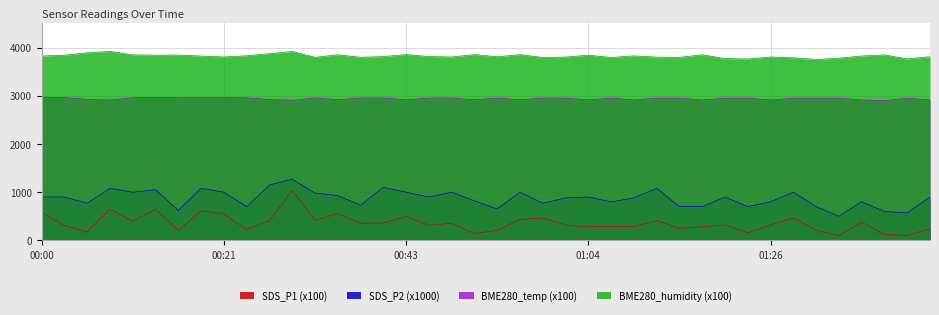

At which category does SDS_P1 reach its first local valley?

00:05